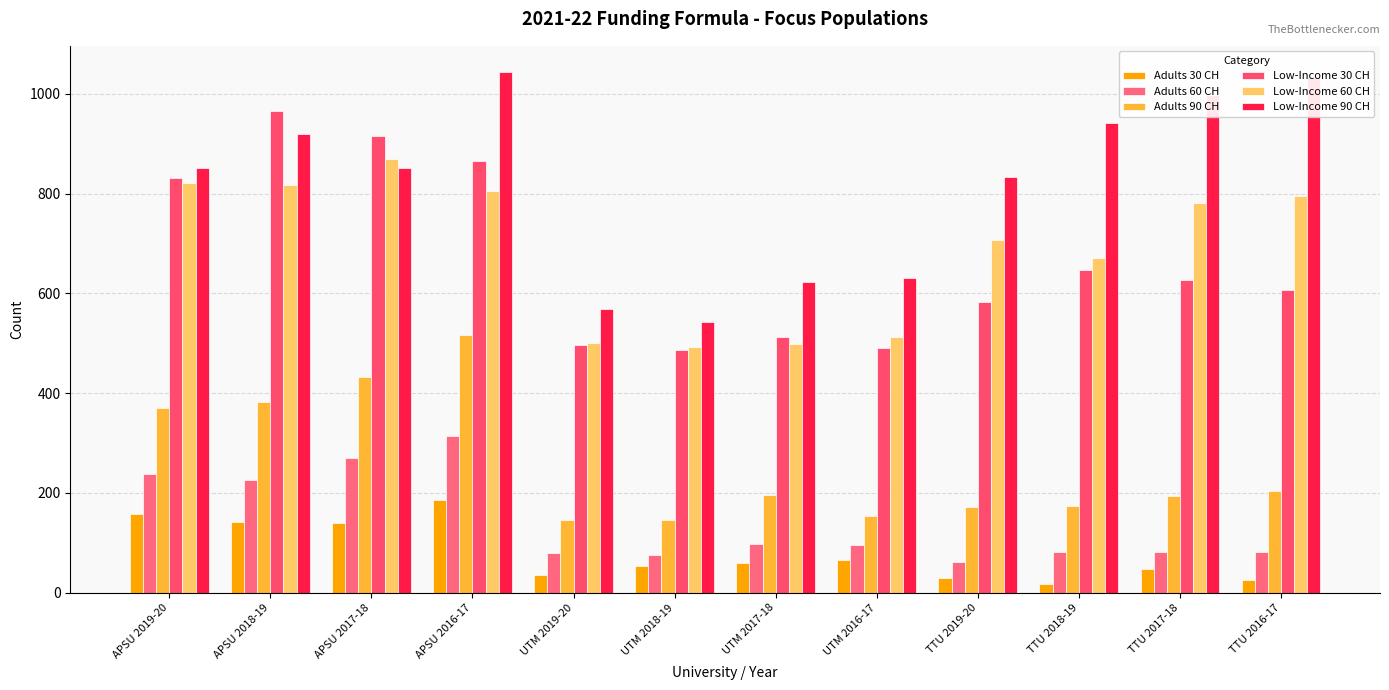

List the series in order of their peak value, lowest first.

Adults 30 CH, Adults 60 CH, Adults 90 CH, Low-Income 60 CH, Low-Income 30 CH, Low-Income 90 CH